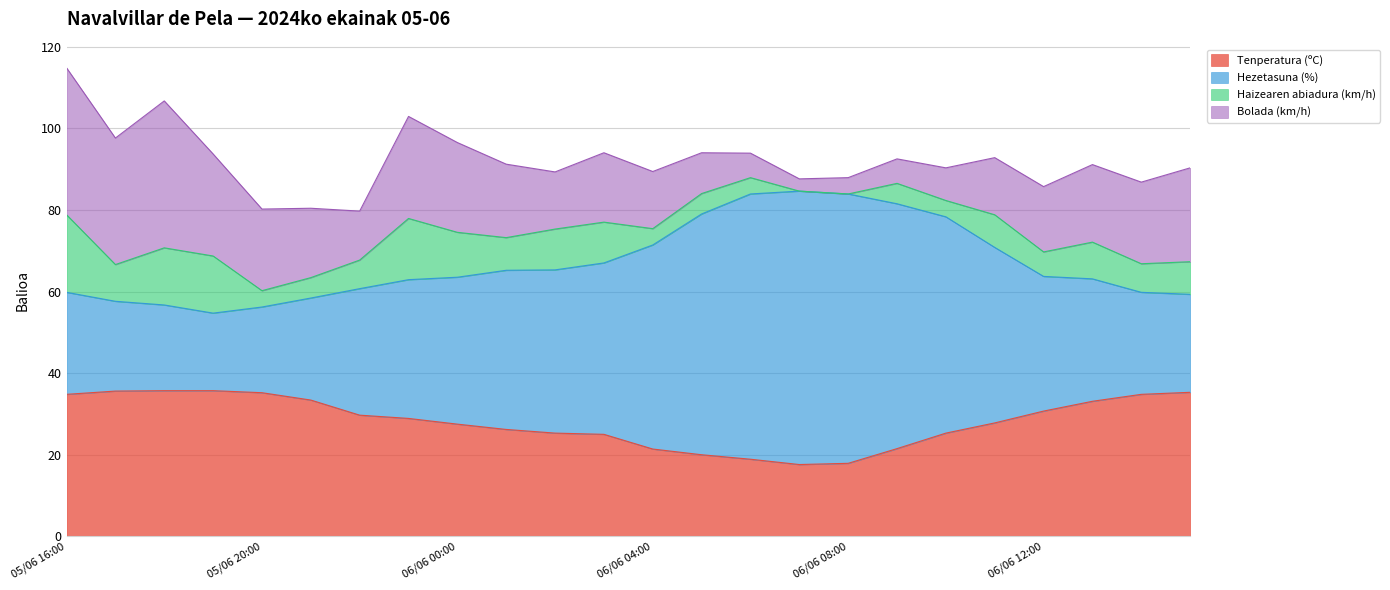

True or false: Hezetasuna (%) has a value of 71.4 at 06/06 04:00.

True